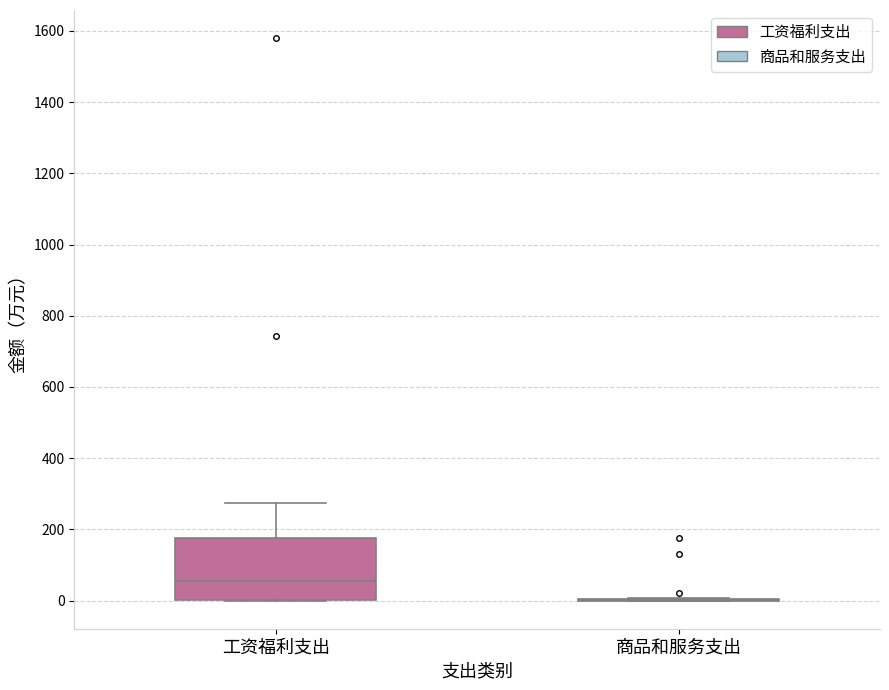

Reading left to right, transcribe this box plot: for each box, give where its median line is, the range the box spans, and where its two whiskers end, as read against the y-axis. The values are not printed on the chart, so give them approximately, as read against the axis.

工资福利支出: median 60, box 0 to 180, whiskers 0 to 280
商品和服务支出: box collapsed to a line at 0, whiskers 0 to 0